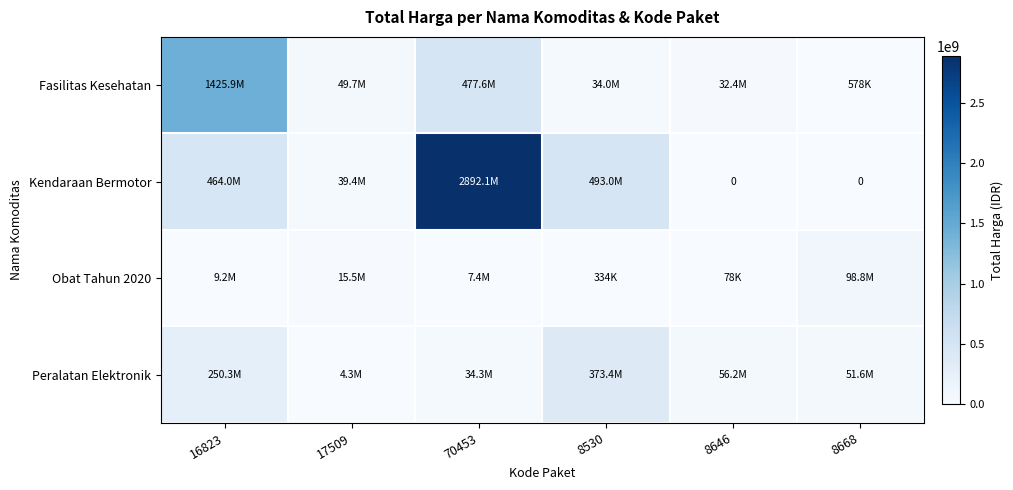

At how many categories does at least one series exceed 1201800303?

2